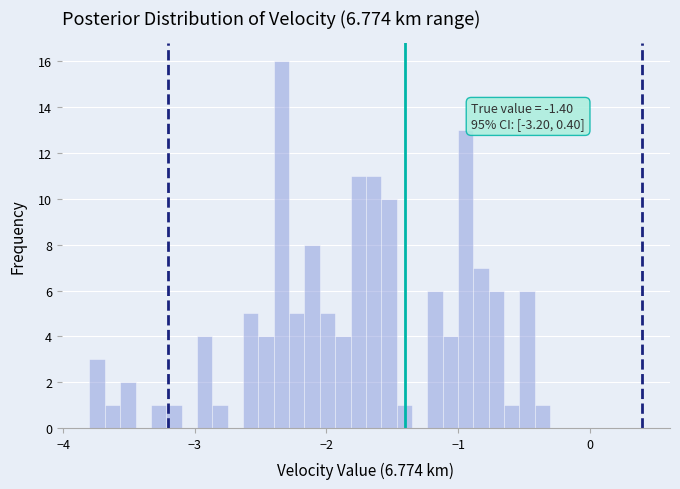

Around what value on the x-axis is the tallest bar? Give the approximate position of its centre, as read against the axis.

-2.3